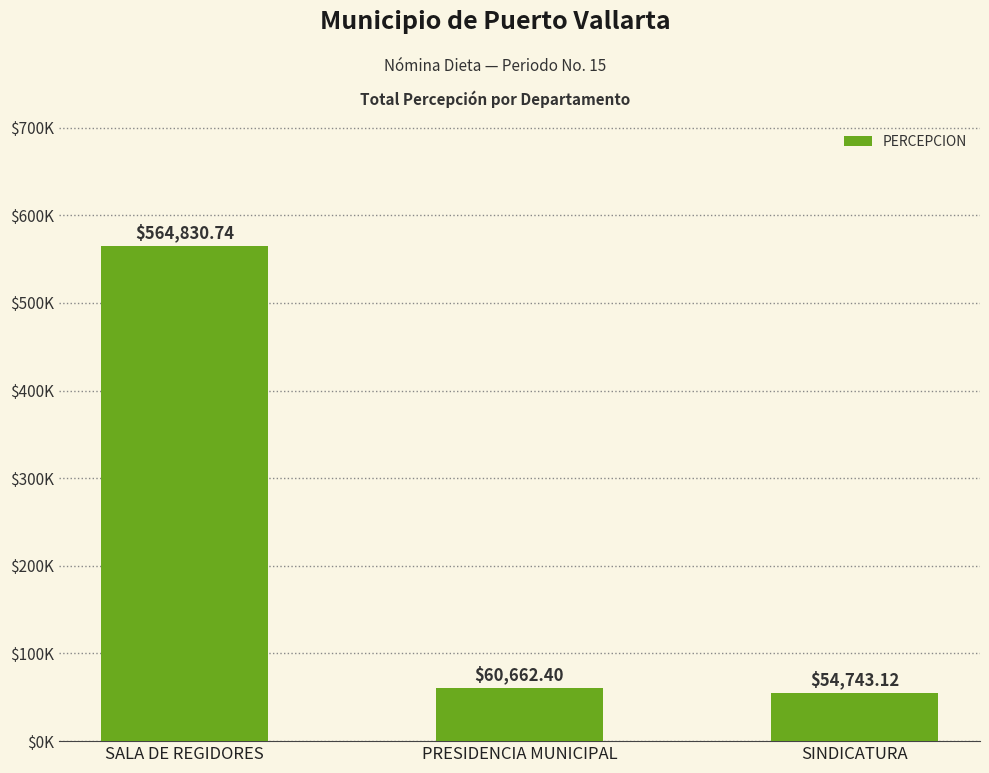

The chart shows a value of 60662.4 at PRESIDENCIA MUNICIPAL. True or false?

True